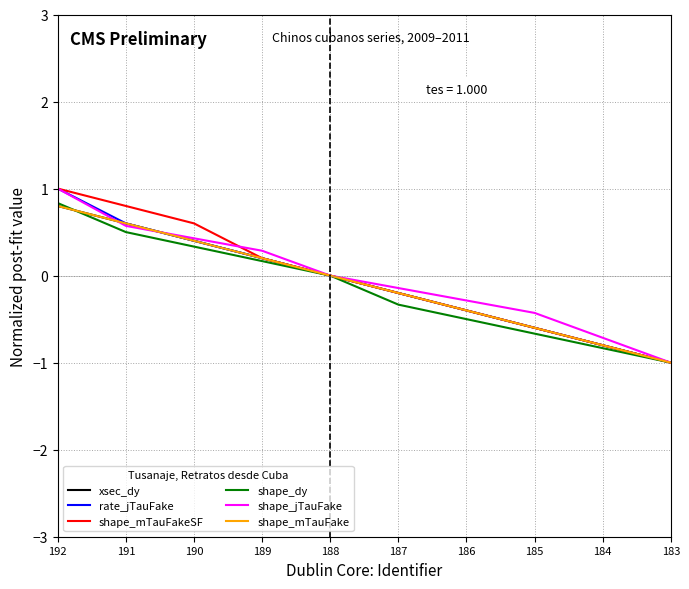

Does the chart have visible grid lines?

Yes